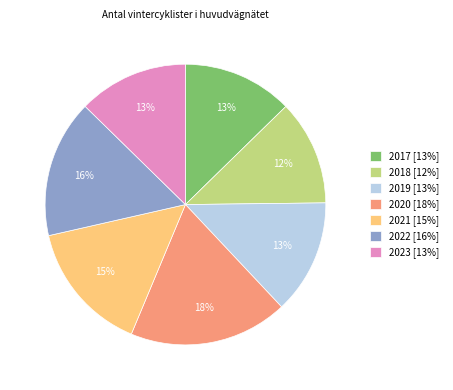

Which slice is the largest?

2020